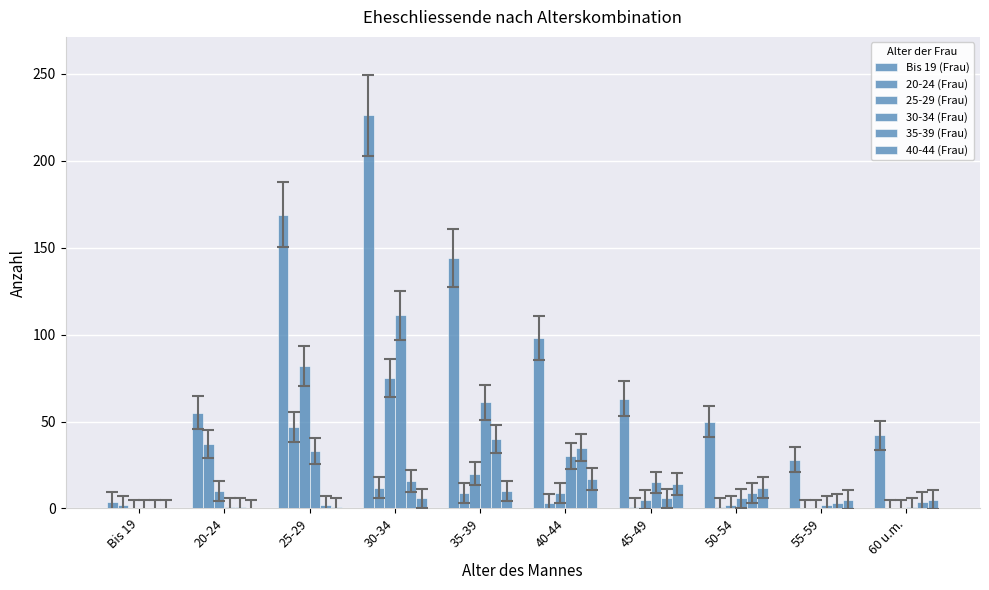

Is it true that 35-39 (Frau) equals 9 at 50-54?

True